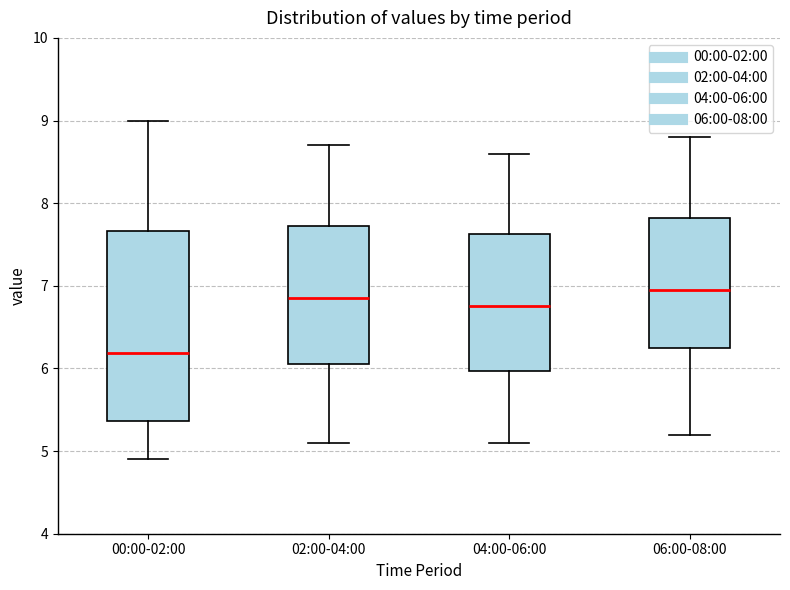

Where is the lower edge of the box for 00:00-02:00 on the y-axis? The values are not printed on the chart, so give them approximately, as read against the axis.

5.4